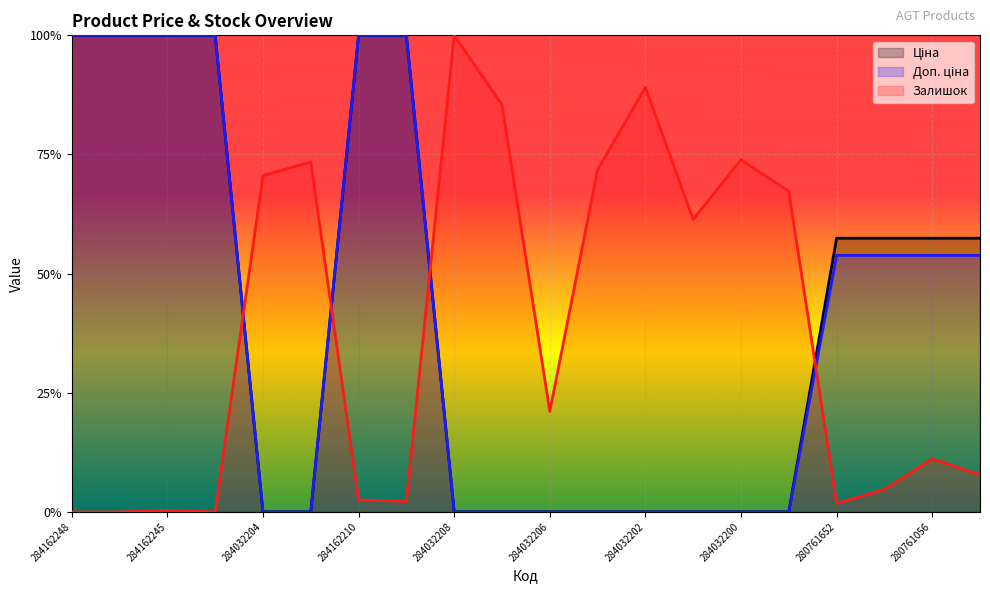

What is the label of the 7th point from the left?

284162210